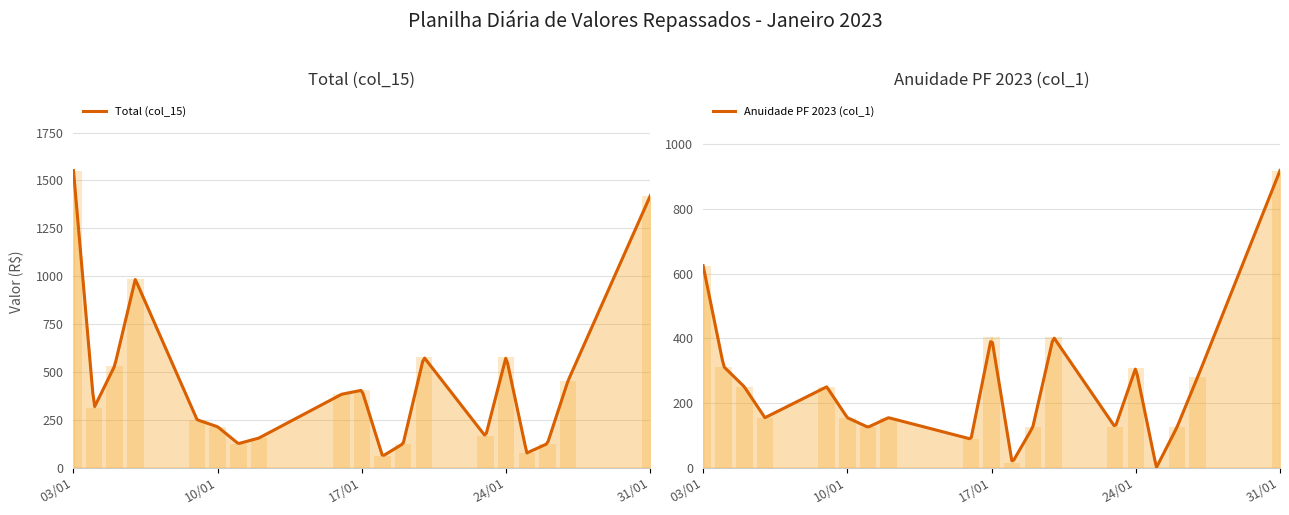

At how many categories does at least one series exceed 351?

9